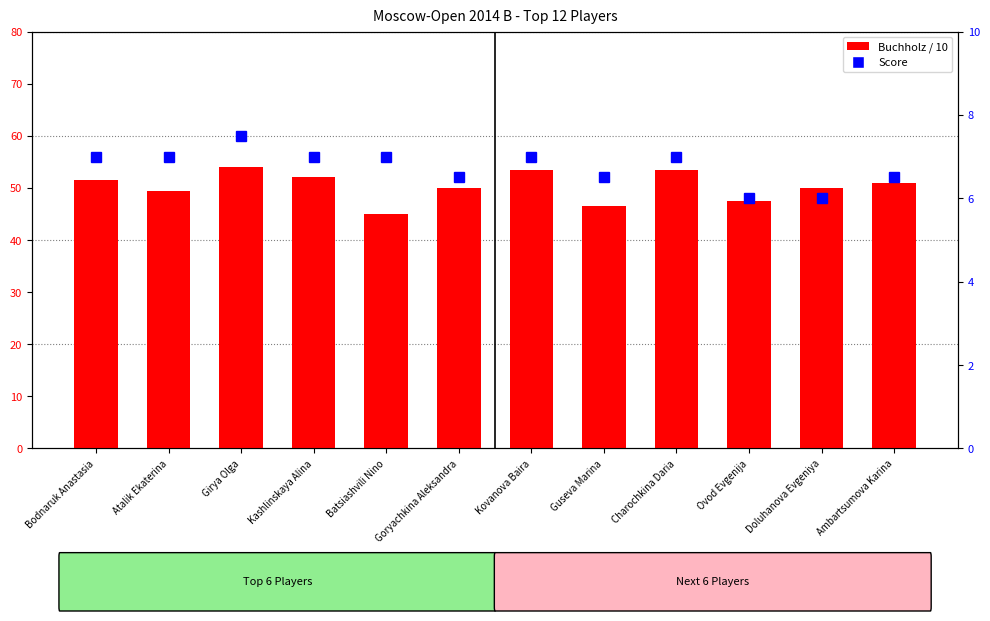

Between Bodnaruk Anastasia and Doluhanova Evgeniya, which series saw the biggest shift?

Score